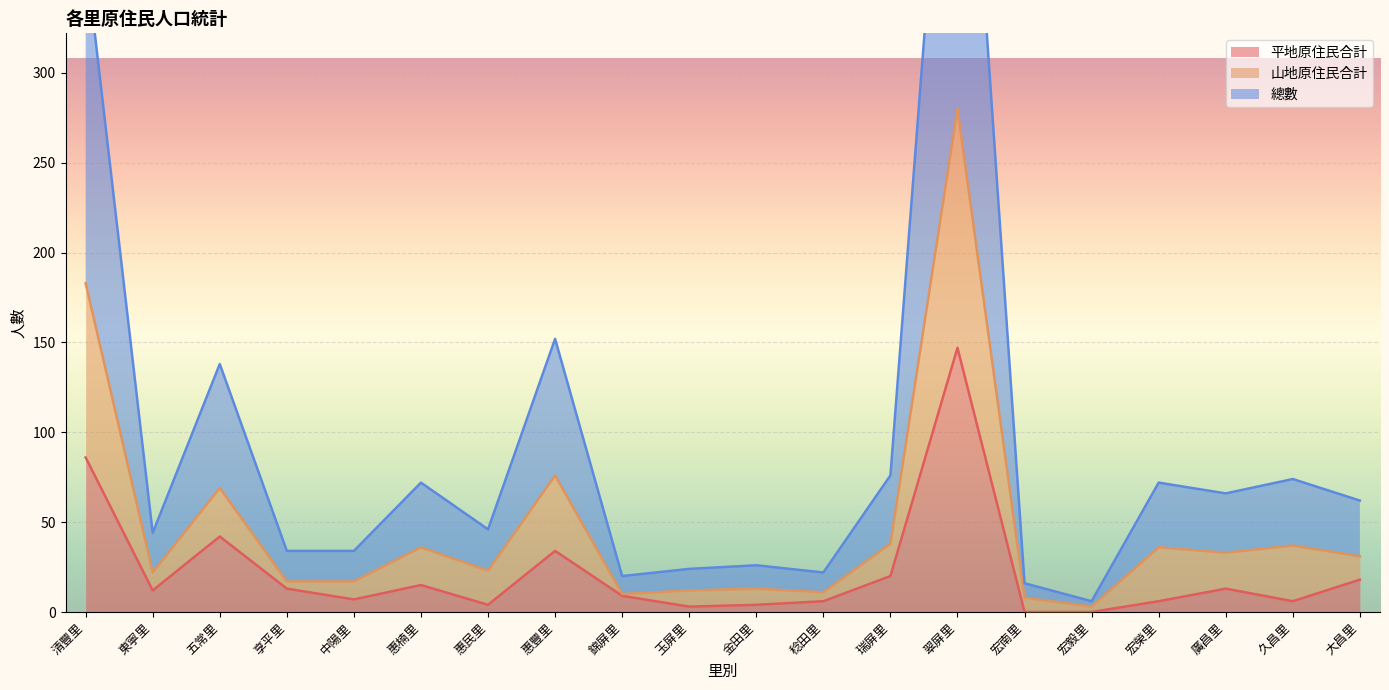

Reading left to right, transcribe all the data shown in this chart.

平地原住民合計: 清豐里=86	東寧里=12	五常里=42	享平里=13	中陽里=7	惠楠里=15	惠民里=4	惠豐里=34	錦屏里=9	玉屏里=3	金田里=4	稔田里=6	瑞屏里=20	翠屏里=147	宏南里=0	宏毅里=0	宏榮里=6	廣昌里=13	久昌里=6	大昌里=18
山地原住民合計: 清豐里=183	東寧里=22	五常里=69	享平里=17	中陽里=17	惠楠里=36	惠民里=23	惠豐里=76	錦屏里=10	玉屏里=12	金田里=13	稔田里=11	瑞屏里=38	翠屏里=280	宏南里=8	宏毅里=3	宏榮里=36	廣昌里=33	久昌里=37	大昌里=31
總數: 清豐里=366	東寧里=44	五常里=138	享平里=34	中陽里=34	惠楠里=72	惠民里=46	惠豐里=152	錦屏里=20	玉屏里=24	金田里=26	稔田里=22	瑞屏里=76	翠屏里=560	宏南里=16	宏毅里=6	宏榮里=72	廣昌里=66	久昌里=74	大昌里=62